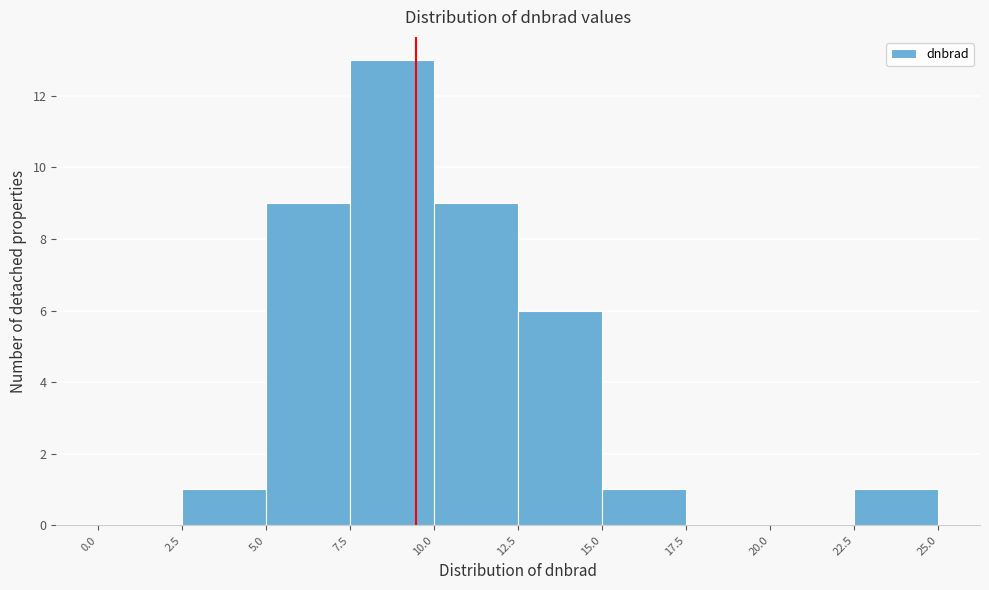

Reading left to right, transcribe this chart: for each bar, give the range it covers on the x-axis and its height. The values are not printed on the chart, so give them approximately, as read against the axis.

0.0 to 2.5: 0
2.5 to 5.0: 1
5.0 to 7.5: 9
7.5 to 10.0: 13
10.0 to 12.5: 9
12.5 to 15.0: 6
15.0 to 17.5: 1
17.5 to 20.0: 0
20.0 to 22.5: 0
22.5 to 25.0: 1